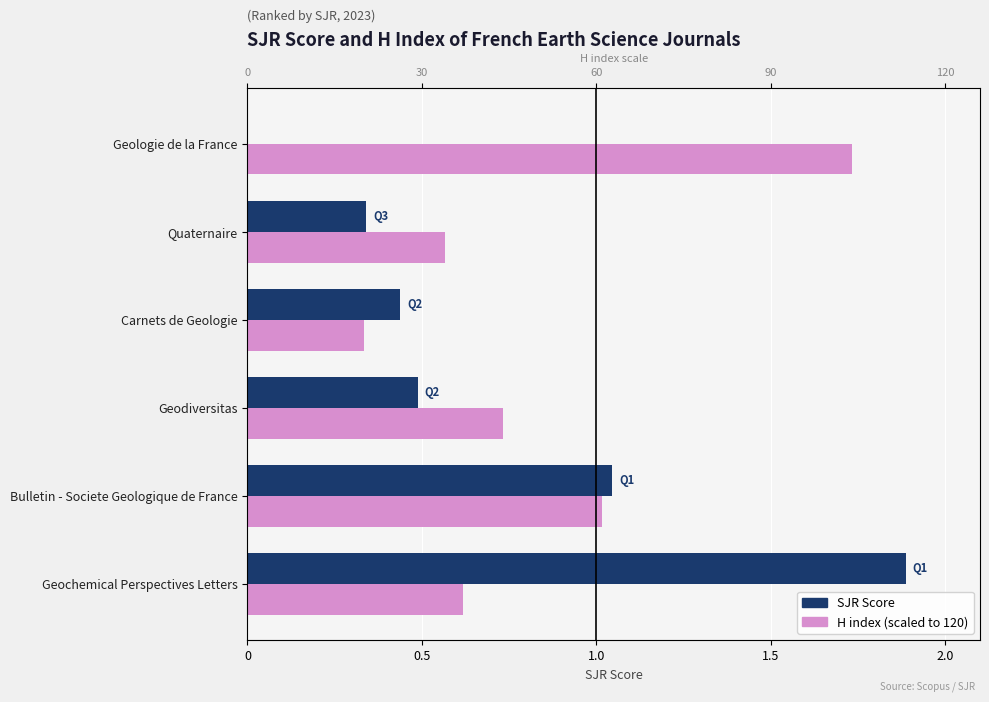

Rank the series by their average value, from highest to lowest.

H index (scaled), SJR Score